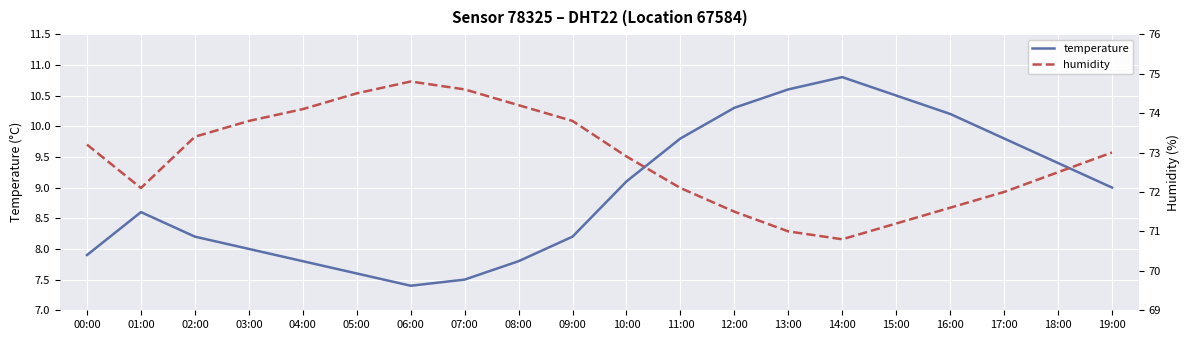

At which label does humidity reach its peak?

06:00